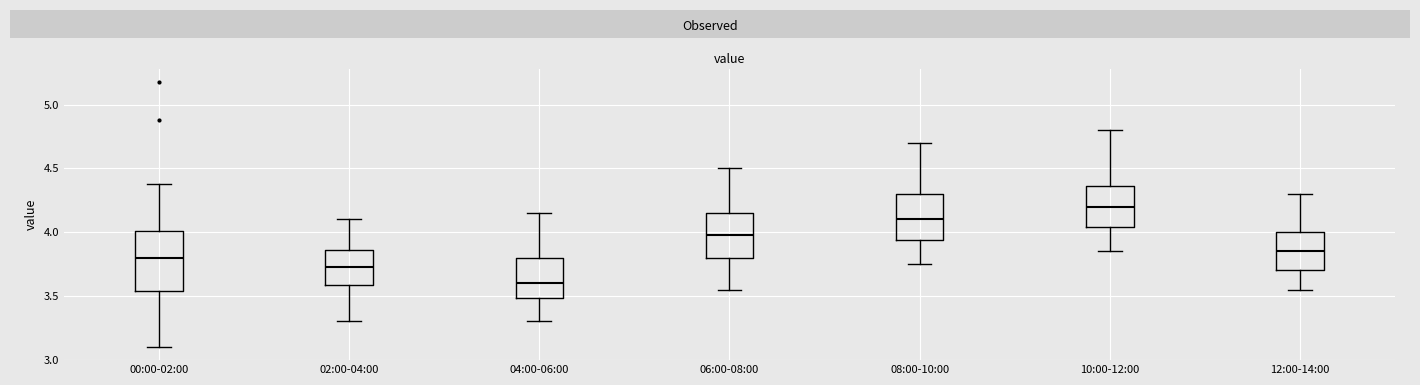

Reading left to right, transcribe this box plot: for each box, give where its median line is, the range the box spans, and where its two whiskers end, as read against the y-axis. The values are not printed on the chart, so give them approximately, as read against the axis.

00:00-02:00: median 3.80, box 3.55 to 4.00, whiskers 3.10 to 4.40
02:00-04:00: median 3.75, box 3.60 to 3.85, whiskers 3.30 to 4.10
04:00-06:00: median 3.60, box 3.50 to 3.80, whiskers 3.30 to 4.15
06:00-08:00: median 4.00, box 3.80 to 4.15, whiskers 3.55 to 4.50
08:00-10:00: median 4.10, box 3.95 to 4.30, whiskers 3.75 to 4.70
10:00-12:00: median 4.20, box 4.05 to 4.35, whiskers 3.85 to 4.80
12:00-14:00: median 3.85, box 3.70 to 4.00, whiskers 3.55 to 4.30